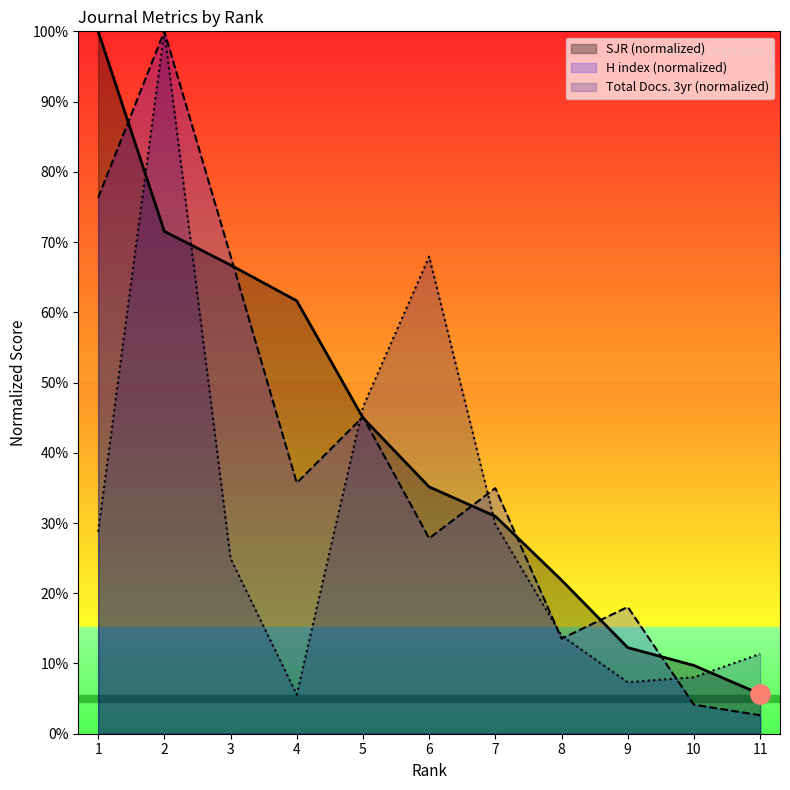

Where does the SJR series first go above 35?

1